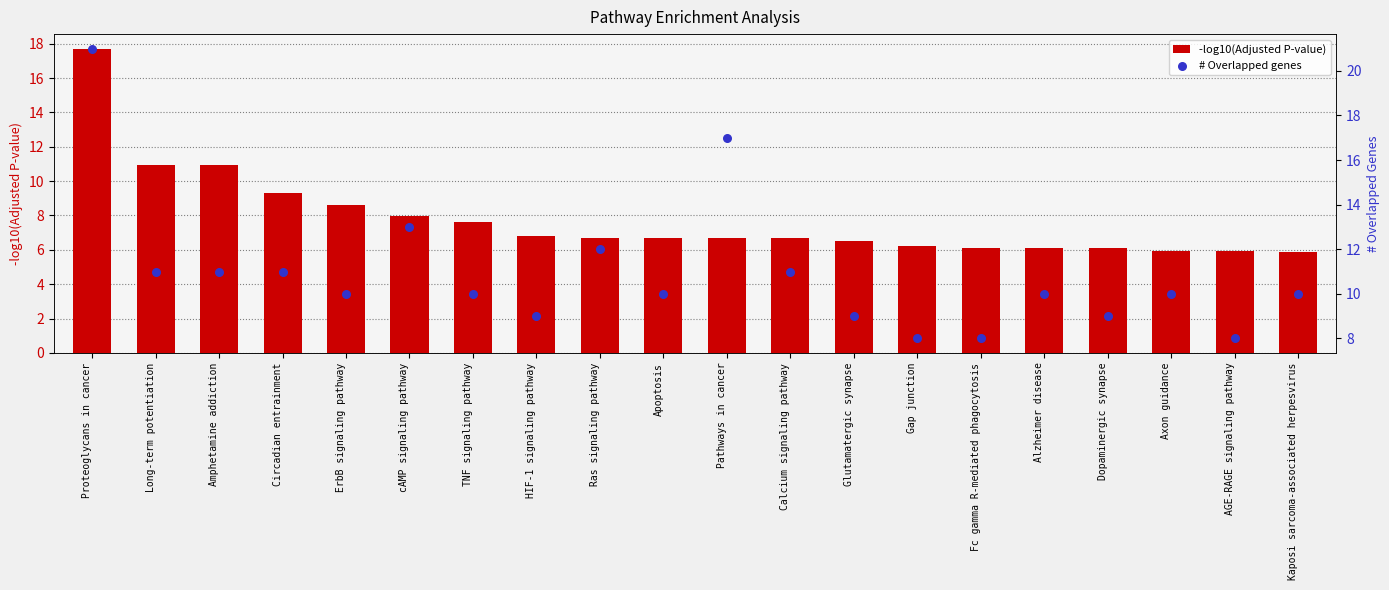

What are all the series names shown in the legend?

-log10(Adjusted P-value), # Overlapped genes